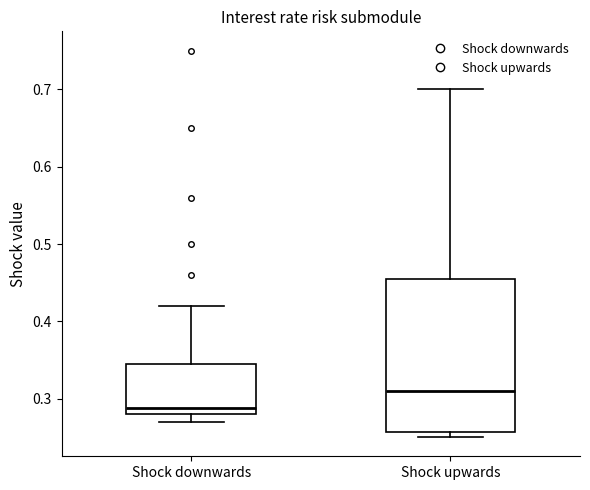

Reading left to right, transcribe this box plot: for each box, give where its median line is, the range the box spans, and where its two whiskers end, as read against the y-axis. The values are not printed on the chart, so give them approximately, as read against the axis.

Shock downwards: median 0.29, box 0.28 to 0.35, whiskers 0.27 to 0.42
Shock upwards: median 0.31, box 0.26 to 0.46, whiskers 0.25 to 0.70